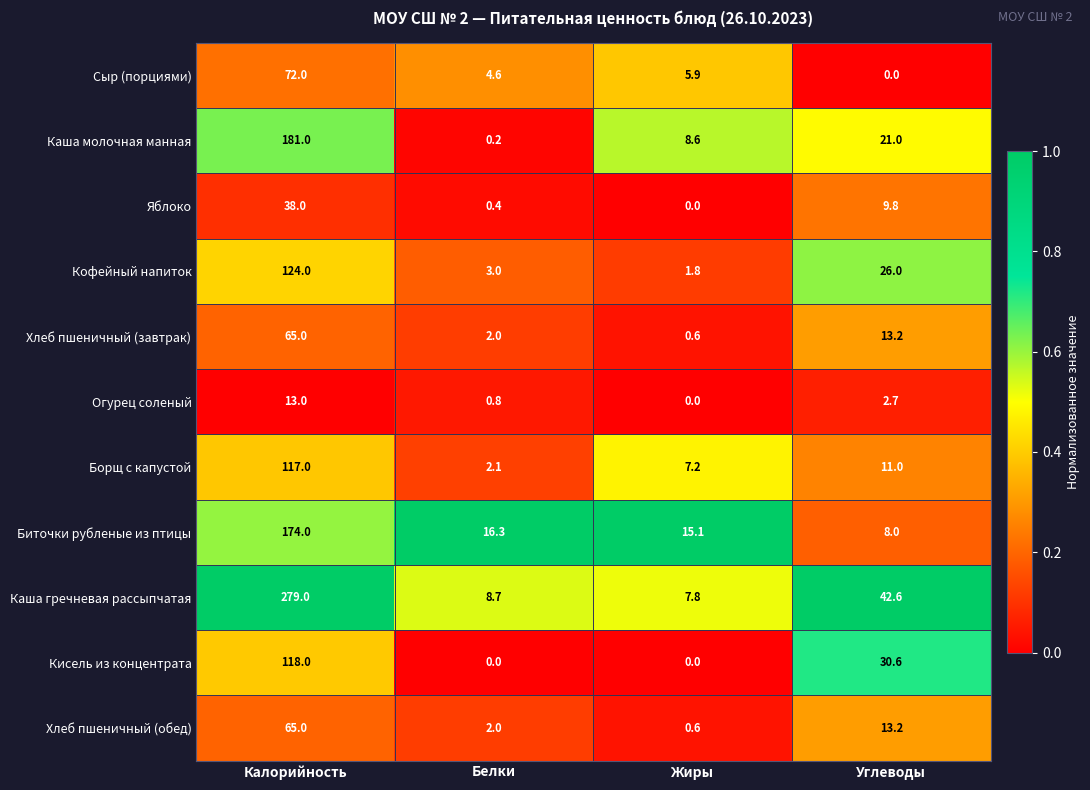

What is the greatest value displayed?

279.0